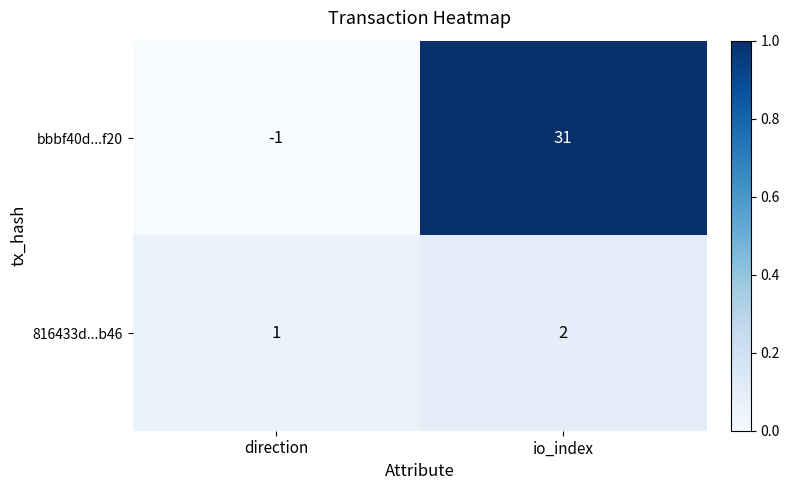

Is it true that bbbf40d...f20 equals 0 at direction?

False